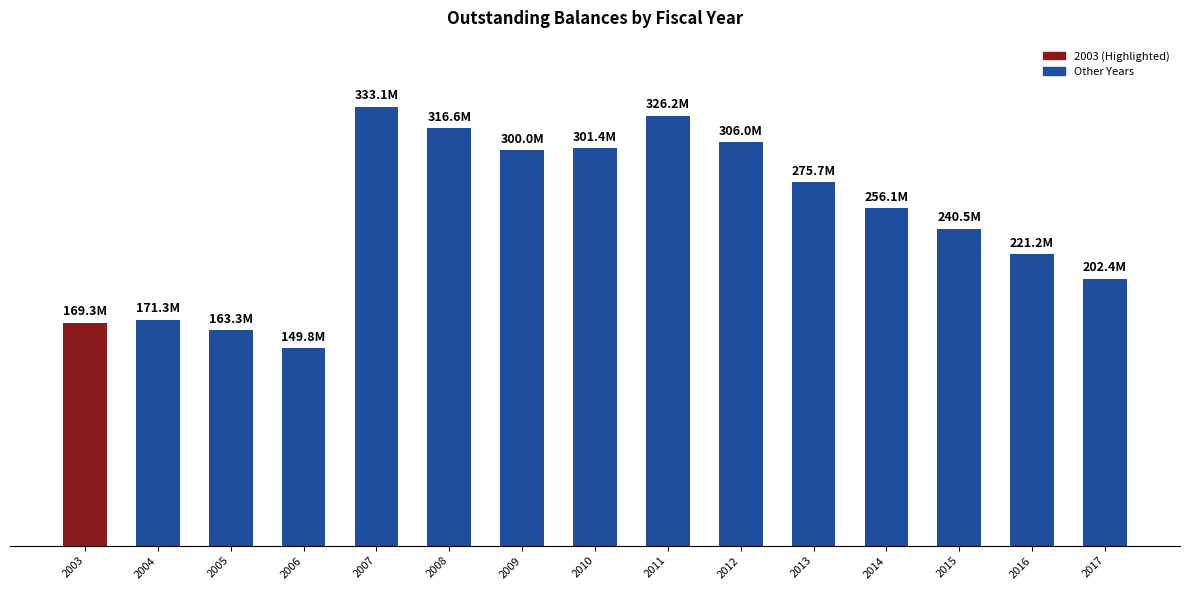

Are the bars horizontal?

No